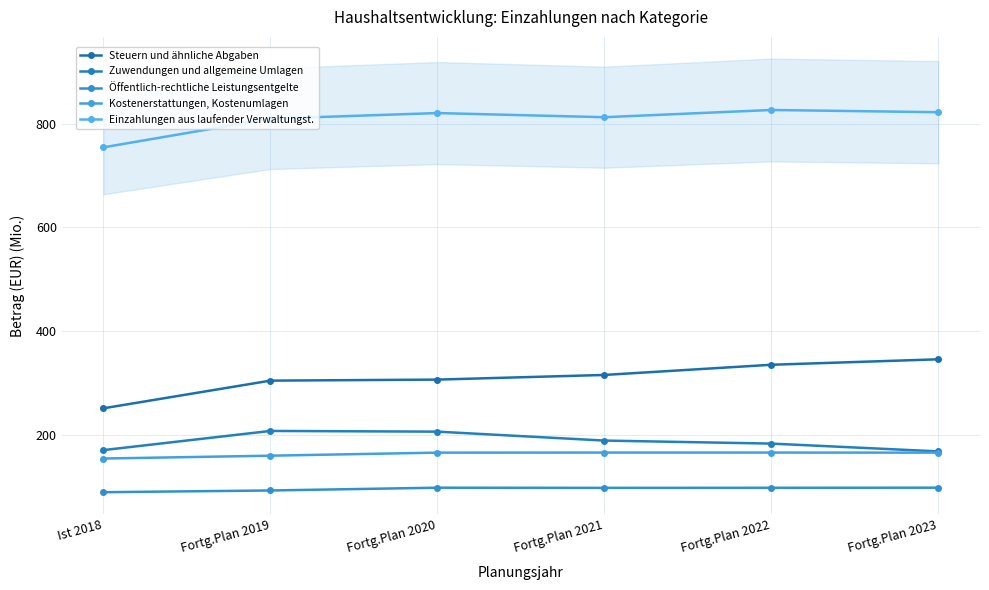

How many distinct data groups are displayed?

5